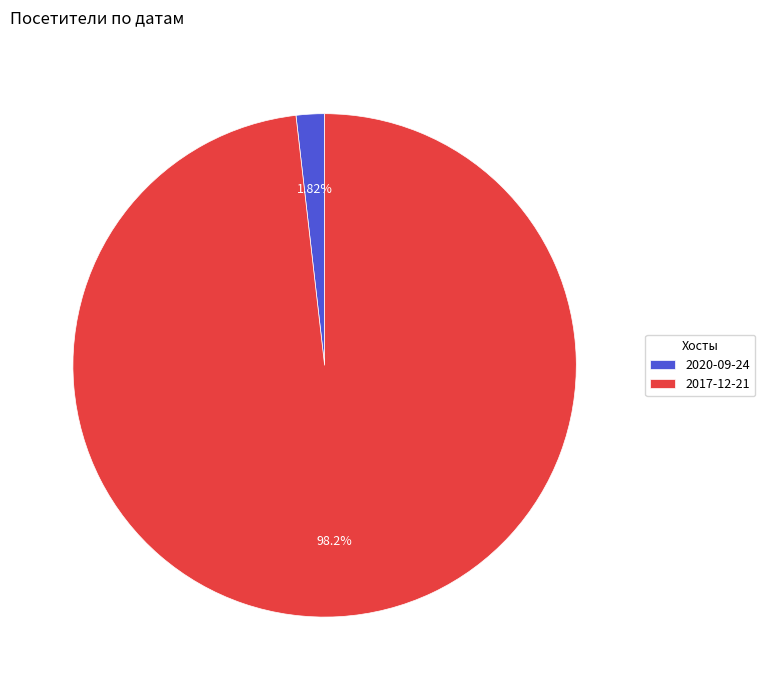

Does any single category account for the majority?

Yes